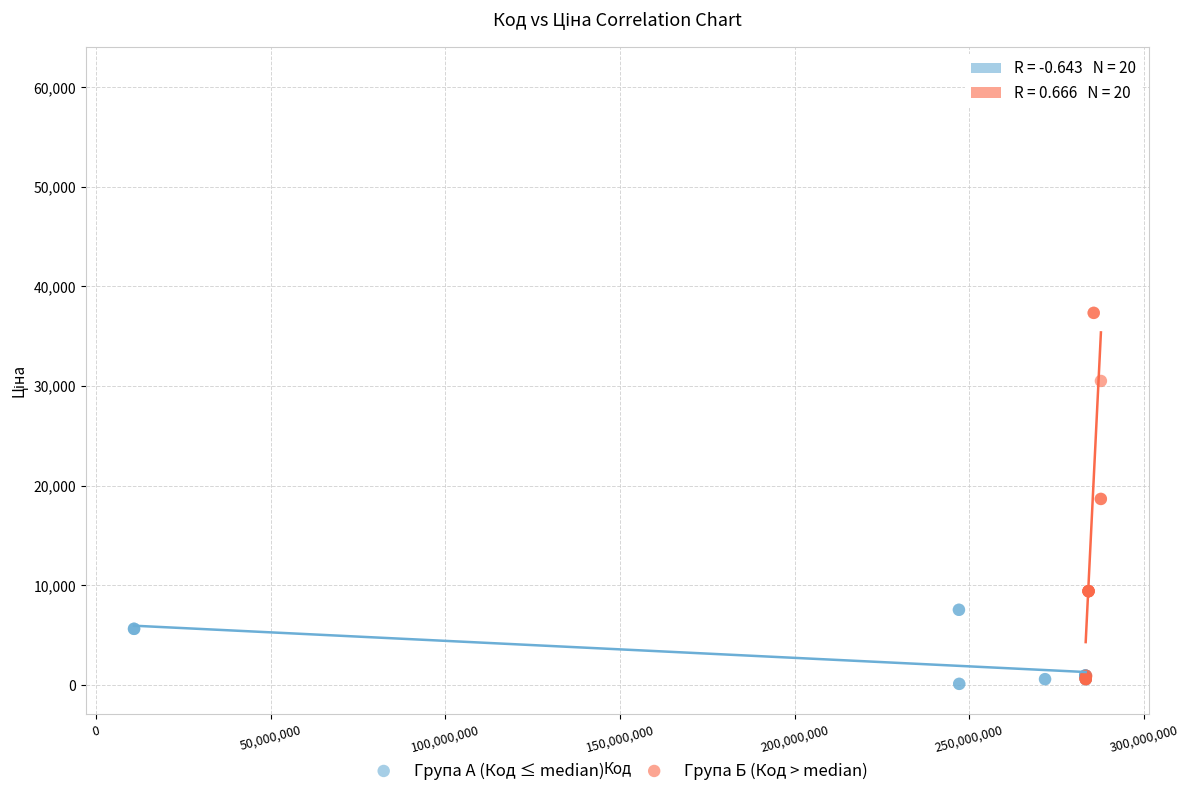

Which series contains the highest Y value?

Група Б (Код > median)